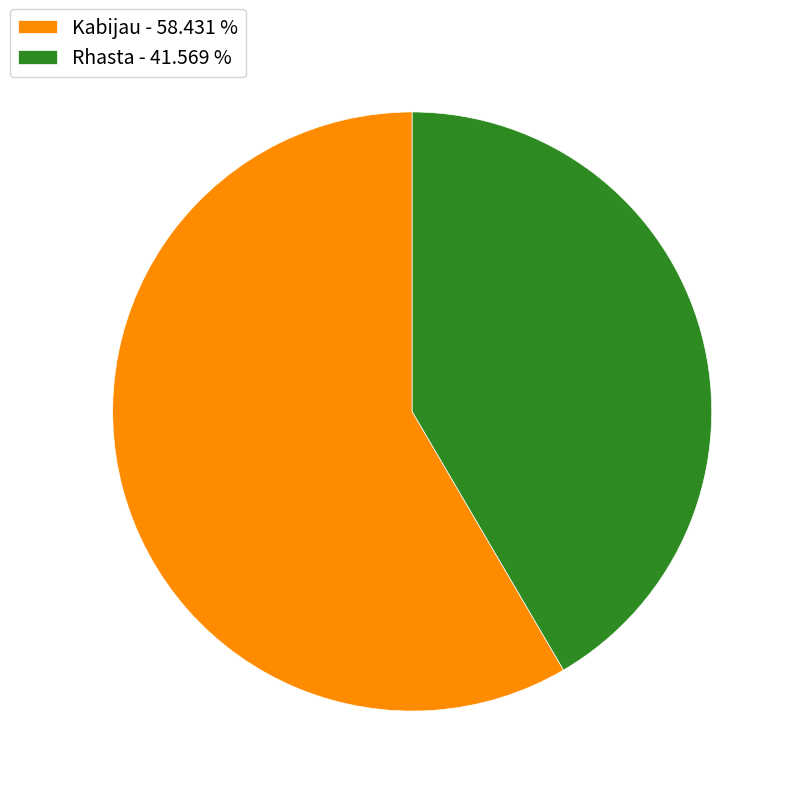

Is it true that Rhasta is 42% of the pie?

True